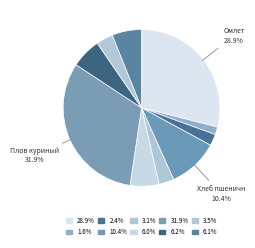

Which category has the smallest portion of the pie?

Чай с сахаром